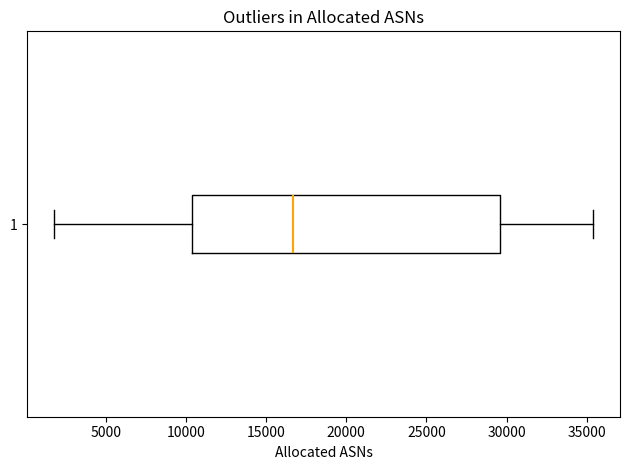

Transcribe this box plot: give where the median line is, the range the box spans, and where the two whiskers end, as read against the x-axis. The values are not printed on the chart, so give them approximately, as read against the axis.

median 16500, box 10500 to 29500, whiskers 2000 to 35500